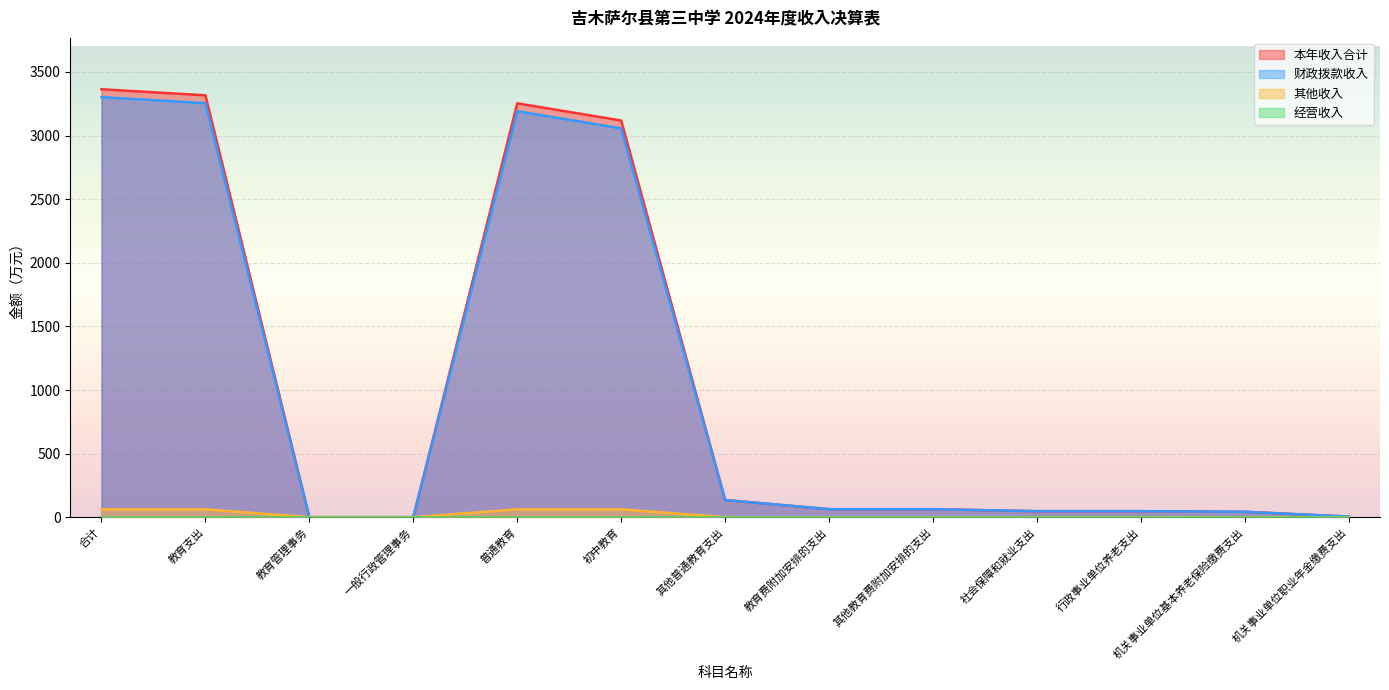

The value of 本年收入合计 at 其他普通教育支出 is 92.7. True or false?

False